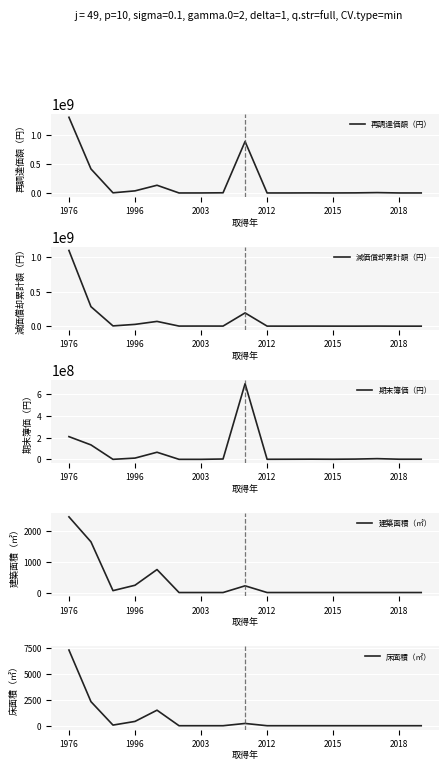

The 建築面積（㎡） series shows 0.0 at 2003. True or false?

True